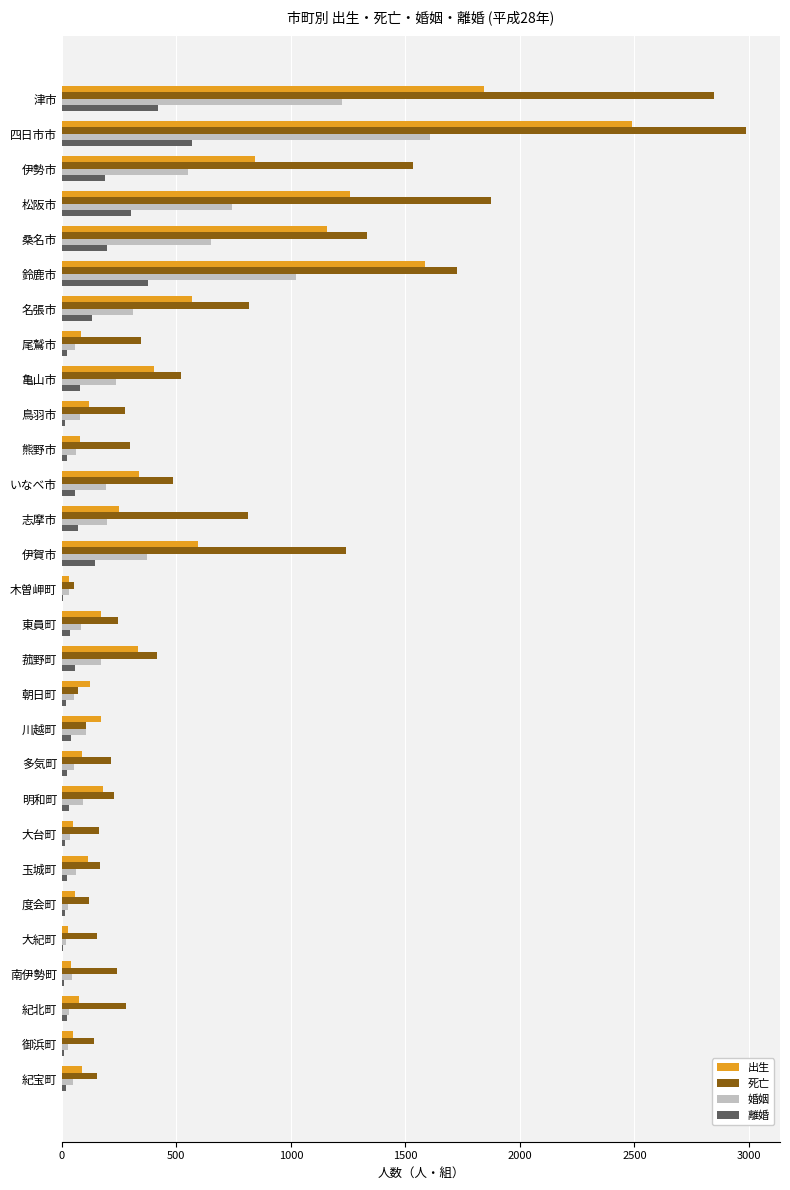

What is the highest value of the 死亡 series?

2986